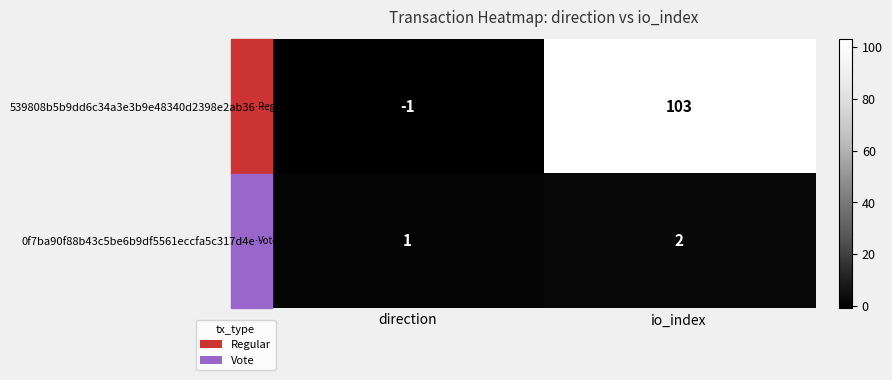

What is the sum of all 539808b5b9dd6c34a3e3b9e48340d2398e2ab36… values?

102